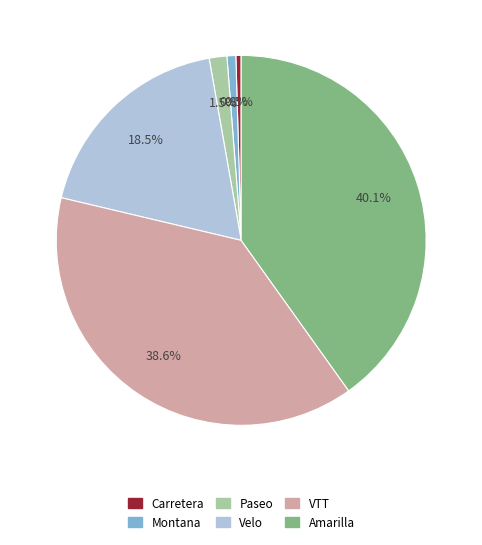

What is the largest slice in the pie chart?

Amarilla